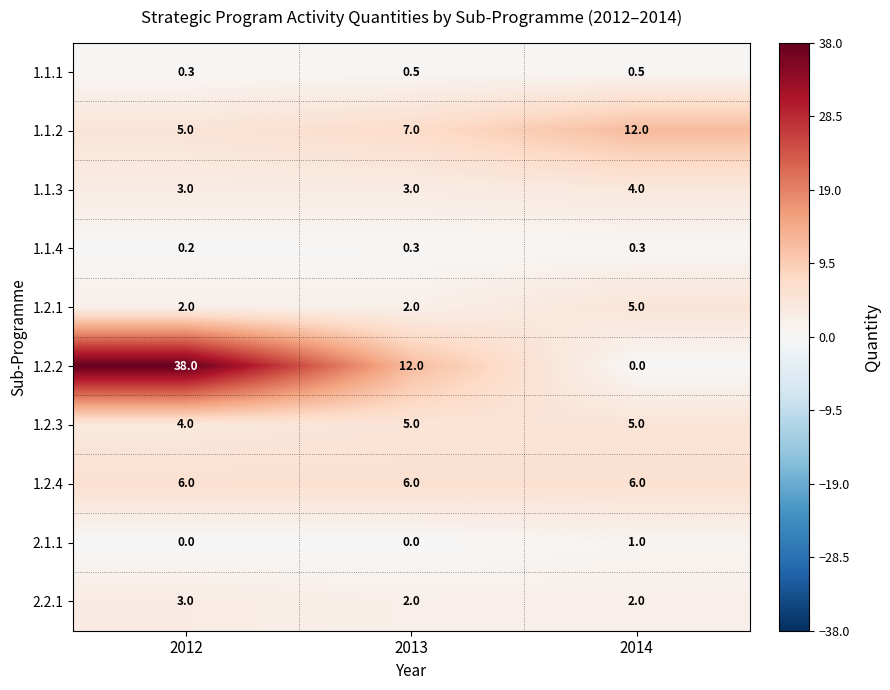

Which series has the largest range (max minus min)?

1.2.2